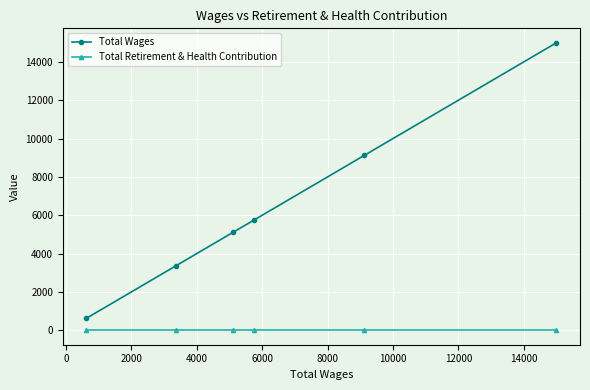

What is the maximum value shown in the chart?

15000